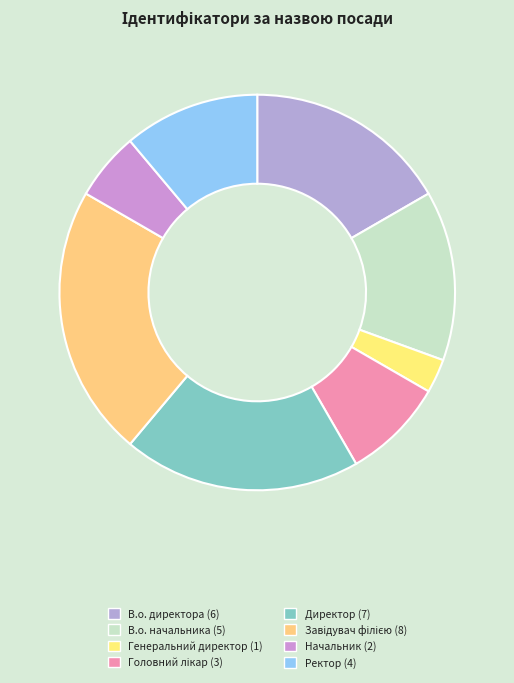

Is there a majority slice in this chart?

No